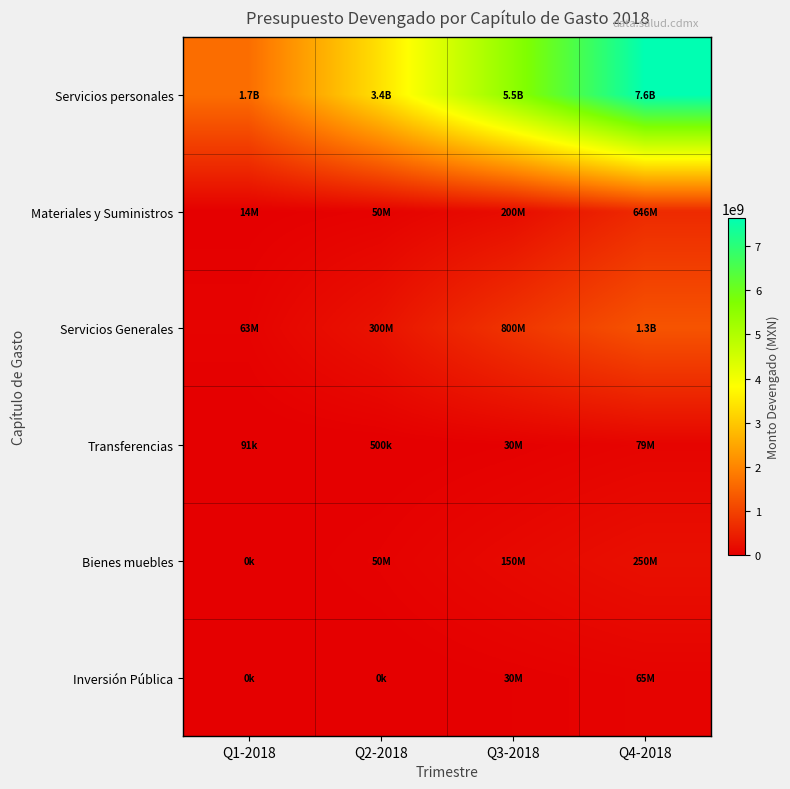

Between Q4-2018 and Q1-2018, which is larger?

Q4-2018